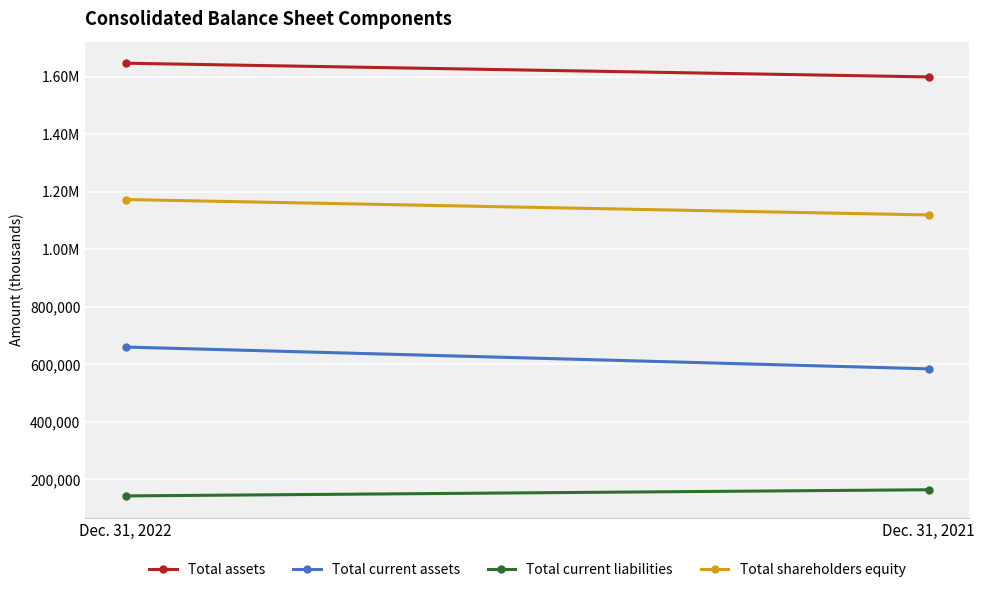

The value of Total current assets at Dec. 31, 2022 is 659867. True or false?

True